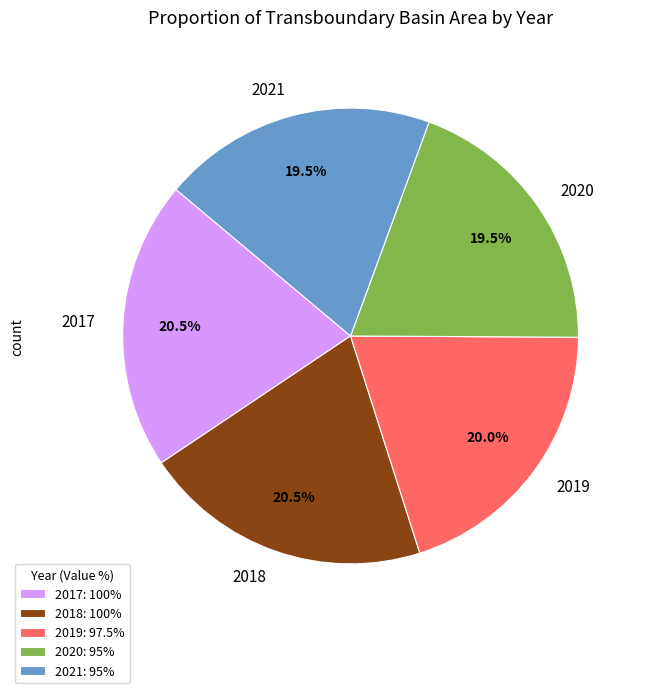

How many segments does this pie chart have?

5